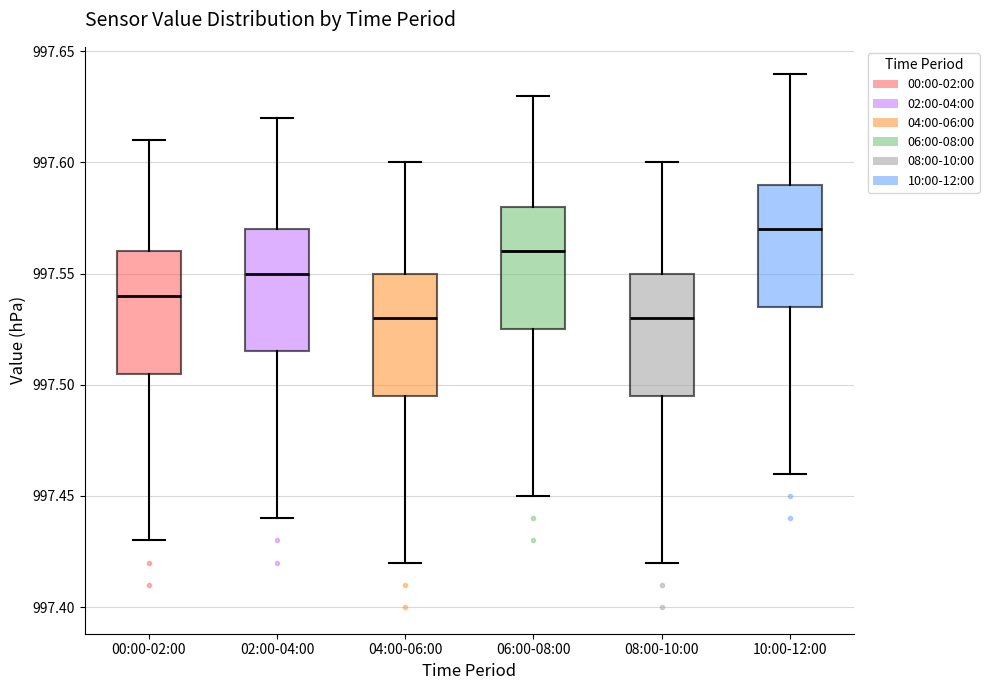

Reading left to right, read every box against the y-axis: the position of its median line, the range the box covers, and the ends of its whiskers. The values are not printed on the chart, so give them approximately, as read against the axis.

00:00-02:00: median 997.540, box 997.505 to 997.560, whiskers 997.430 to 997.610
02:00-04:00: median 997.550, box 997.515 to 997.570, whiskers 997.440 to 997.620
04:00-06:00: median 997.530, box 997.495 to 997.550, whiskers 997.420 to 997.600
06:00-08:00: median 997.560, box 997.525 to 997.580, whiskers 997.450 to 997.630
08:00-10:00: median 997.530, box 997.495 to 997.550, whiskers 997.420 to 997.600
10:00-12:00: median 997.570, box 997.535 to 997.590, whiskers 997.460 to 997.640